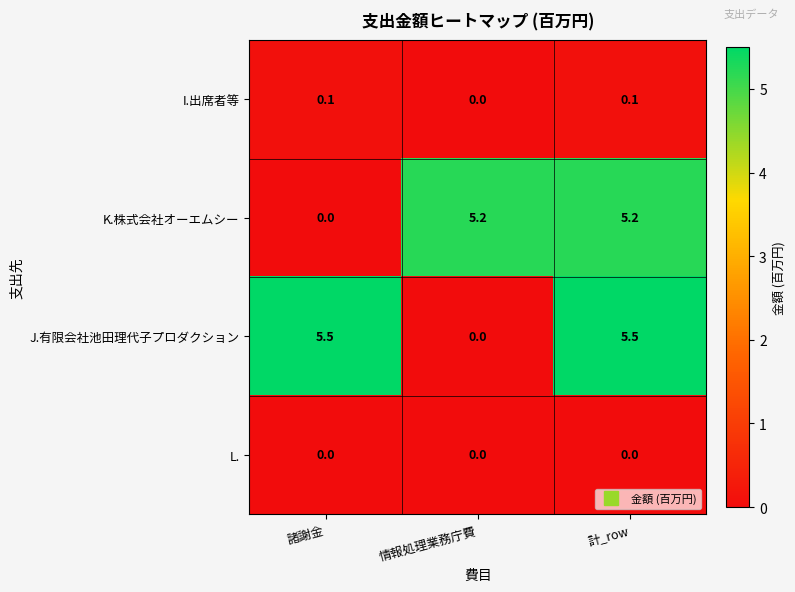

Reading left to right, transcribe all the data shown in this chart.

I.出席者等: 諸謝金=0.1	情報処理業務庁費=0.0	計_row=0.1
K.株式会社オーエムシー: 諸謝金=0.0	情報処理業務庁費=5.2	計_row=5.2
J.有限会社池田理代子プロダクション: 諸謝金=5.5	情報処理業務庁費=0.0	計_row=5.5
L.: 諸謝金=0.0	情報処理業務庁費=0.0	計_row=0.0